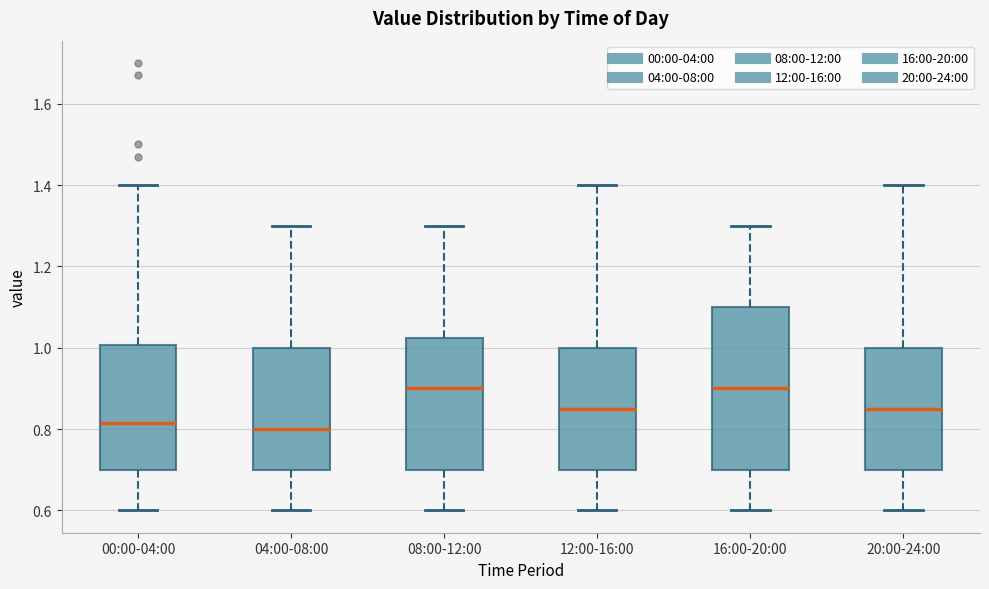

Where is the upper edge of the box for 04:00-08:00 on the y-axis? The values are not printed on the chart, so give them approximately, as read against the axis.

1.00